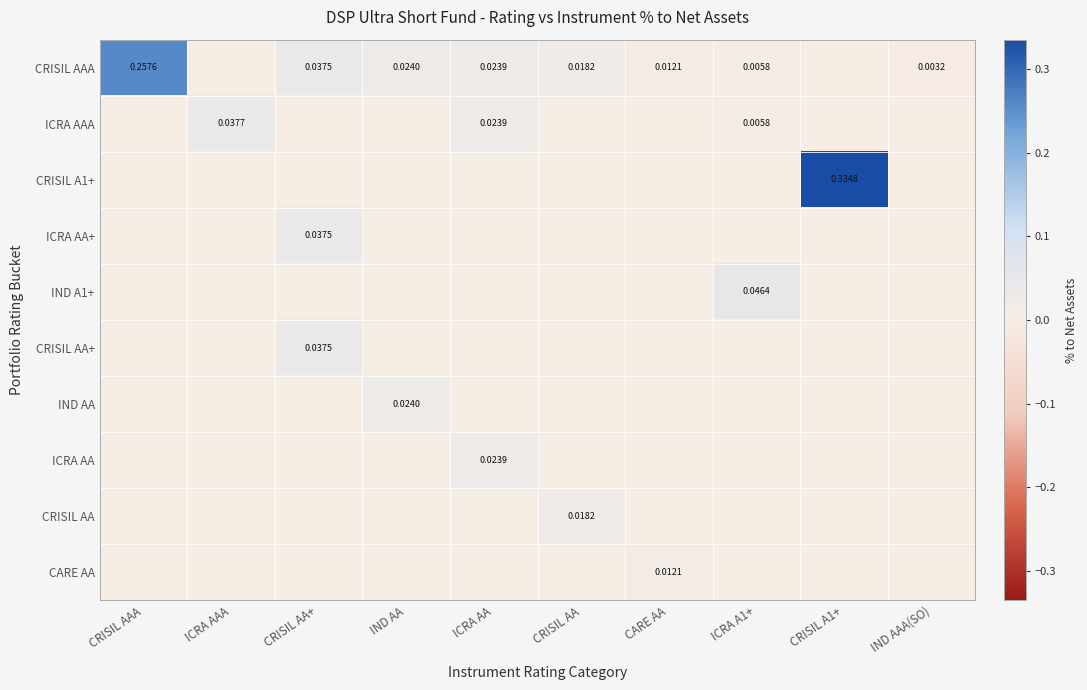

At which category is the sum across all series the highest?

CRISIL A1+